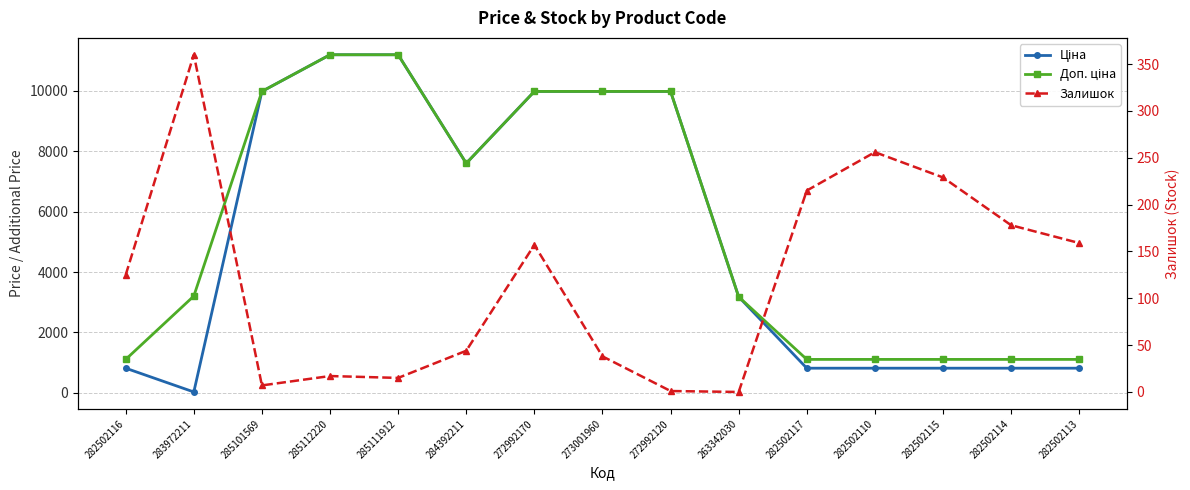

How many lines are shown in the chart?

3